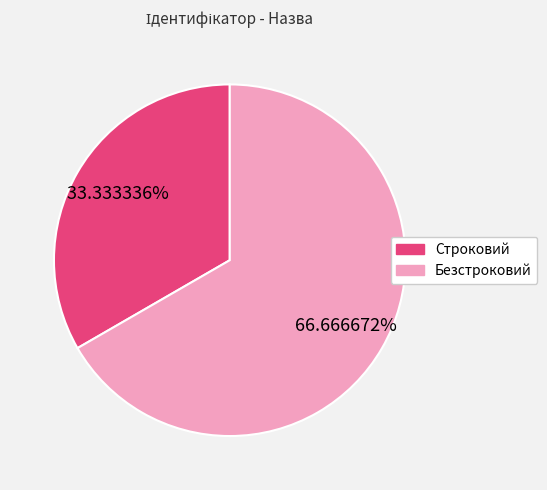

Is it true that Безстроковий is 77% of the pie?

False